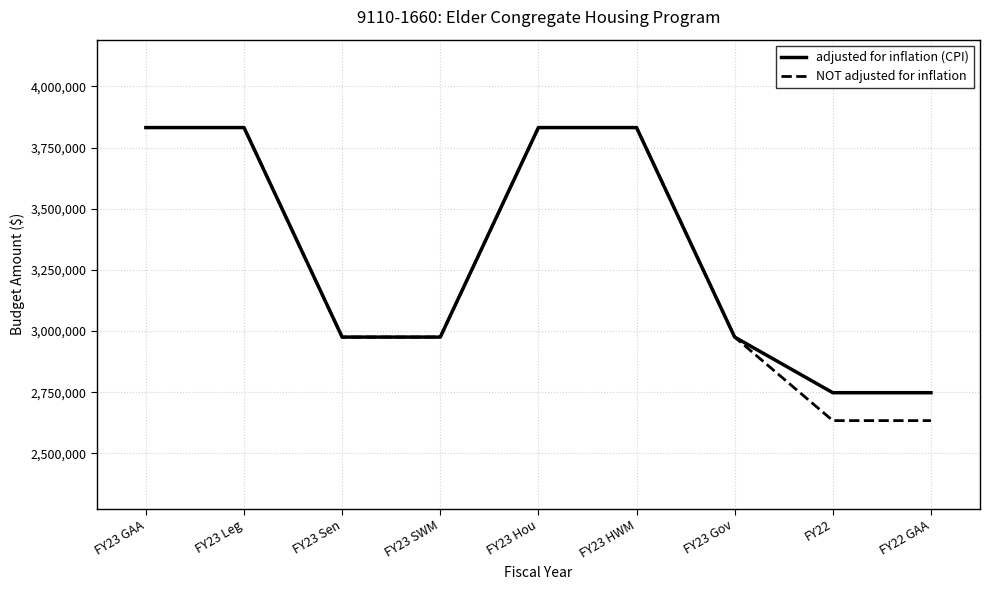

How many lines are shown in the chart?

2